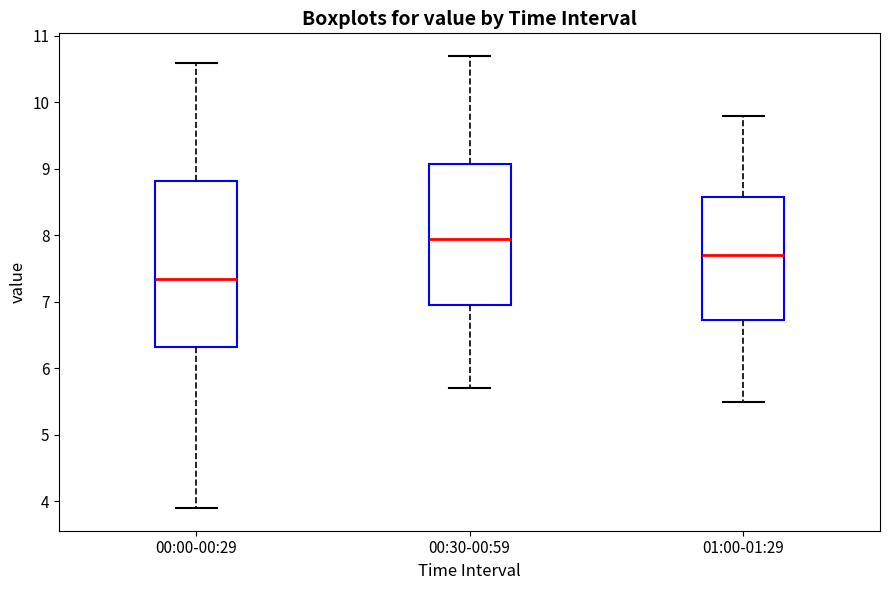

Reading left to right, transcribe this box plot: for each box, give where its median line is, the range the box spans, and where its two whiskers end, as read against the y-axis. The values are not printed on the chart, so give them approximately, as read against the axis.

00:00-00:29: median 7.4, box 6.3 to 8.8, whiskers 3.9 to 10.6
00:30-00:59: median 8.0, box 7.0 to 9.1, whiskers 5.7 to 10.7
01:00-01:29: median 7.7, box 6.7 to 8.6, whiskers 5.5 to 9.8